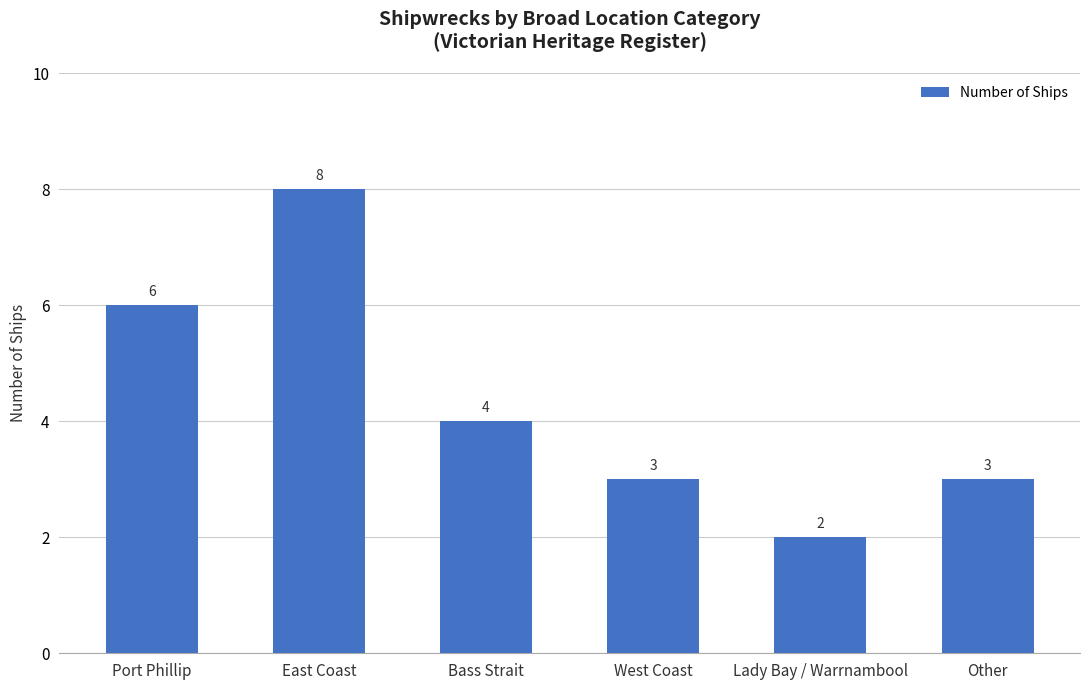

Reading left to right, transcribe all the data shown in this chart.

Port Phillip=6	East Coast=8	Bass Strait=4	West Coast=3	Lady Bay / Warrnambool=2	Other=3